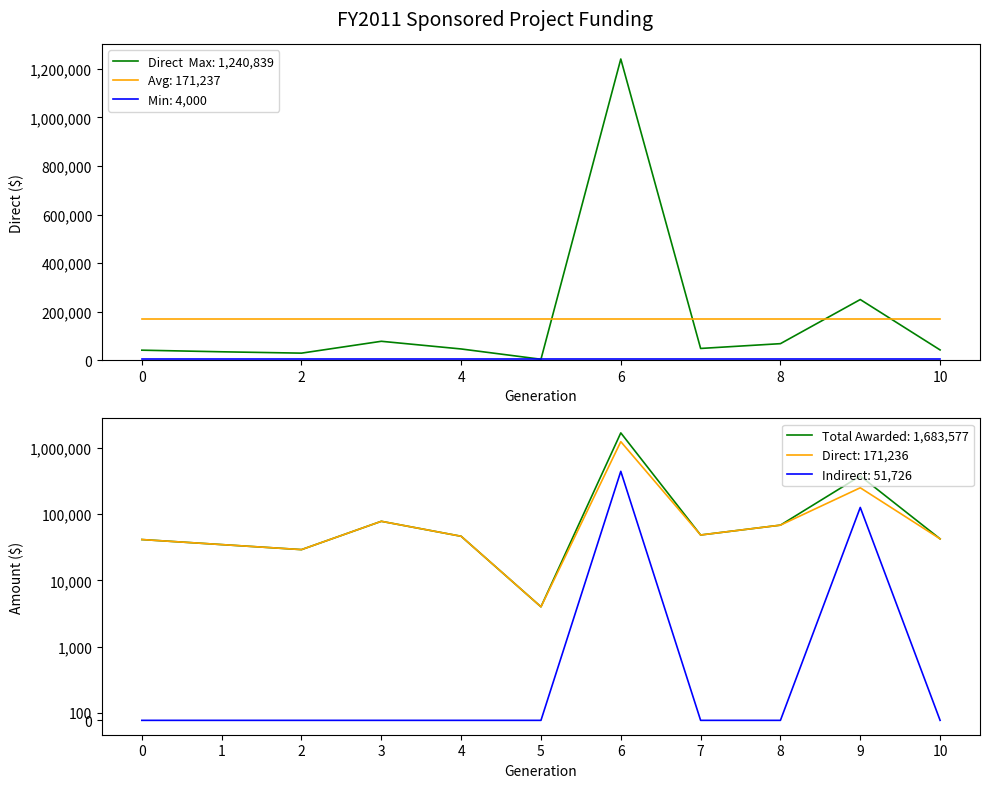

In Total Awarded, how many points are higher than both neighbors (excluding endpoints)?

3